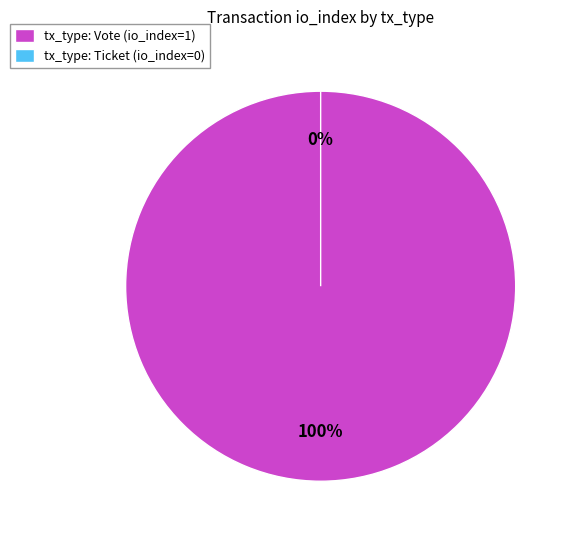

Is it true that Vote is 100% of the pie?

True